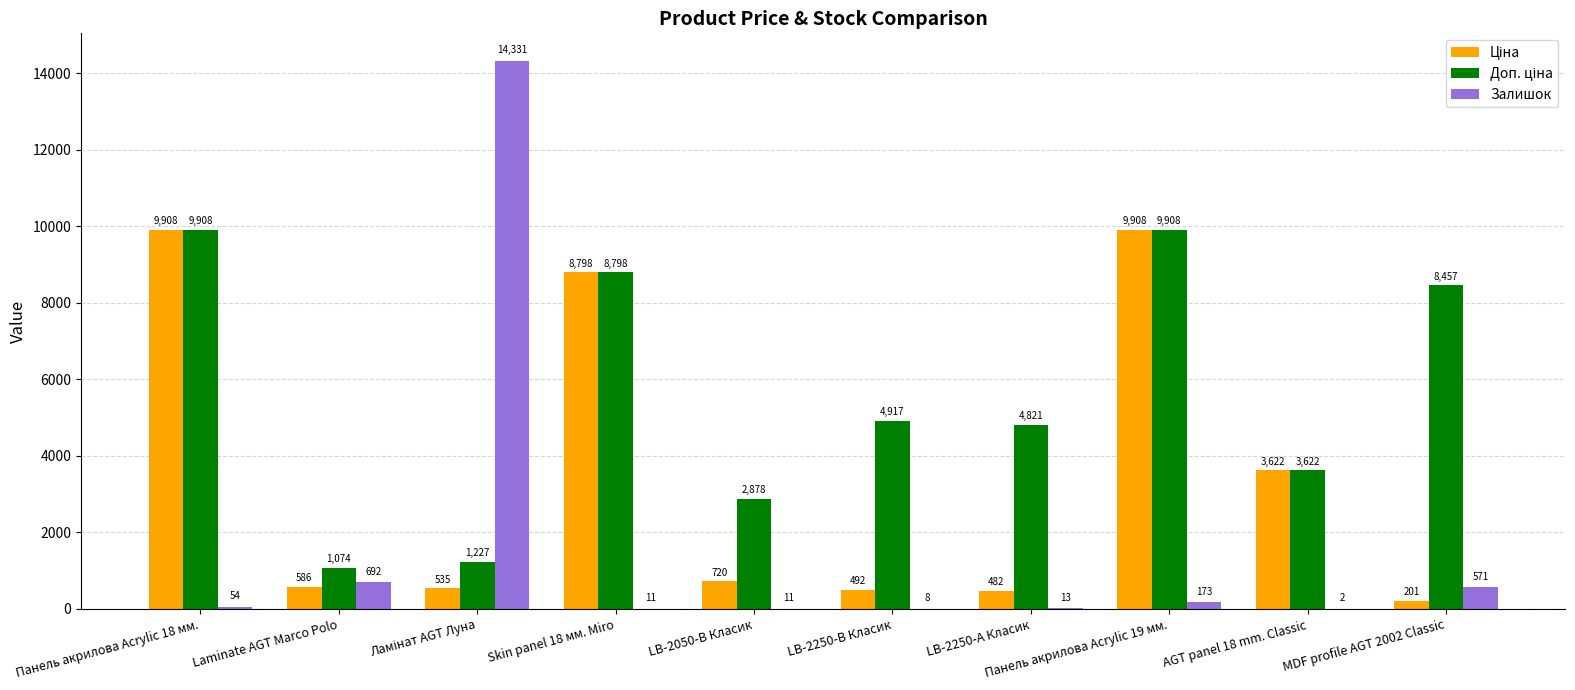

How many data points does each series have?

10